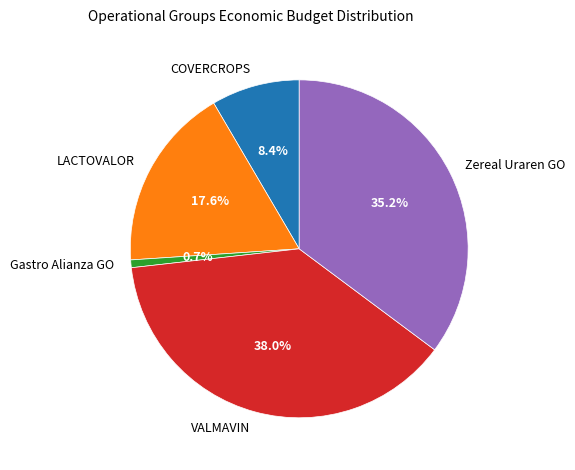

Which slice is the smallest?

Gastro Alianza GO